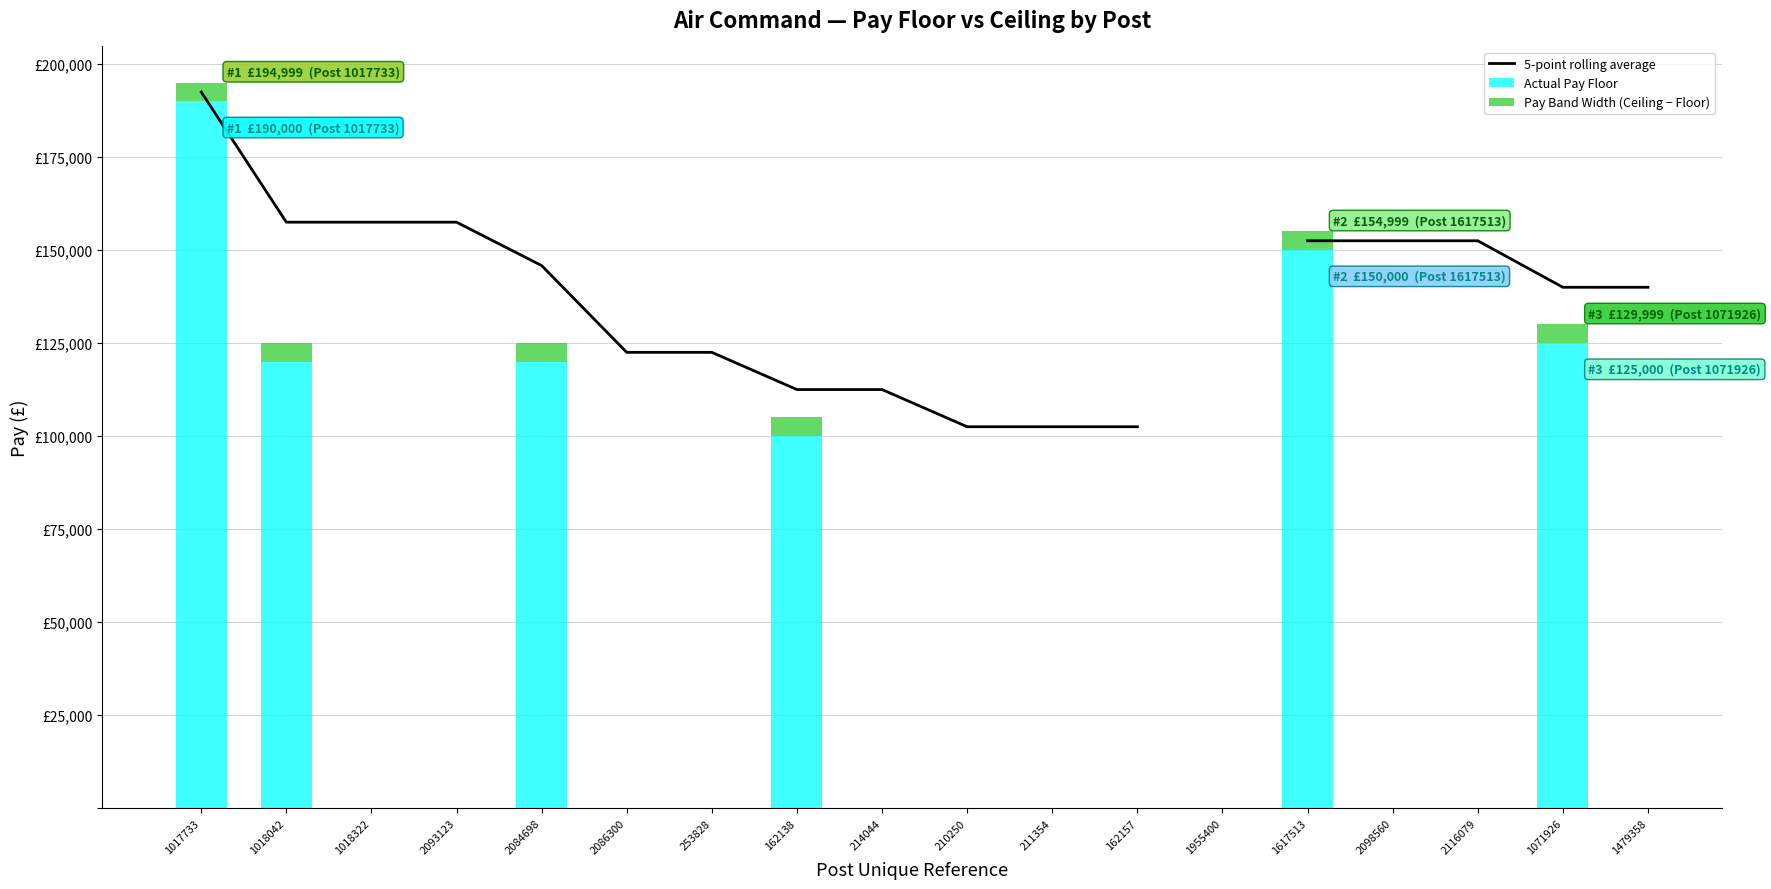

List the series in order of their overall mean, highest first.

5-point rolling average, Actual Pay Floor, Pay Band Width (Ceiling − Floor)